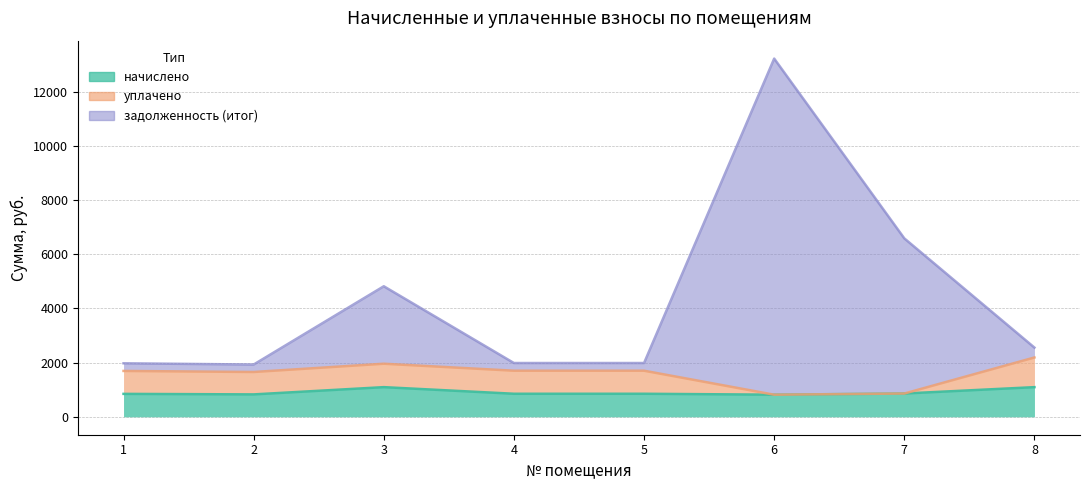

What is the sum of the задолженность (итог) values at 8 and 1?

4531.0